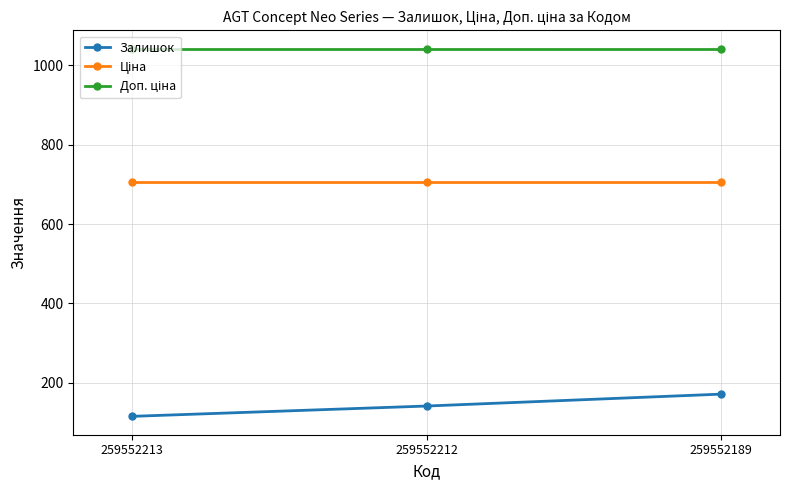

How many lines are shown in the chart?

3